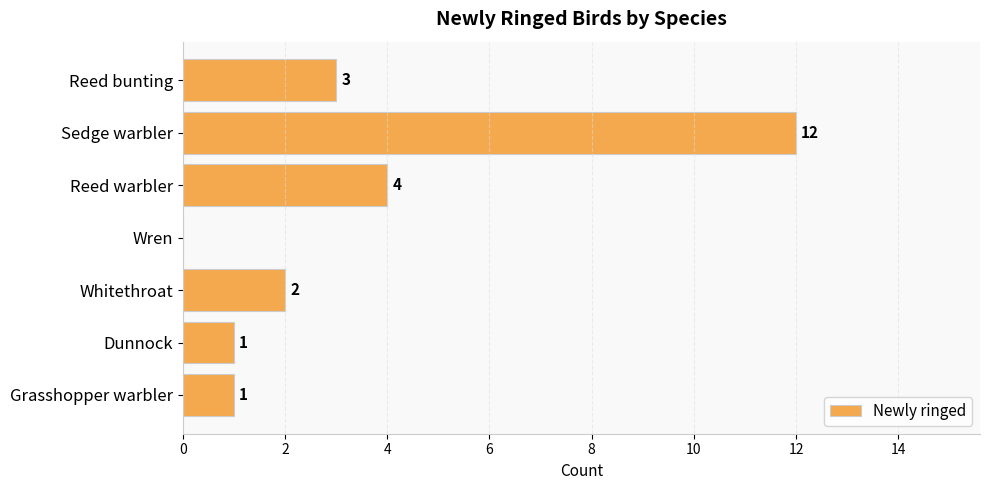

The value at Grasshopper warbler is 0. True or false?

False